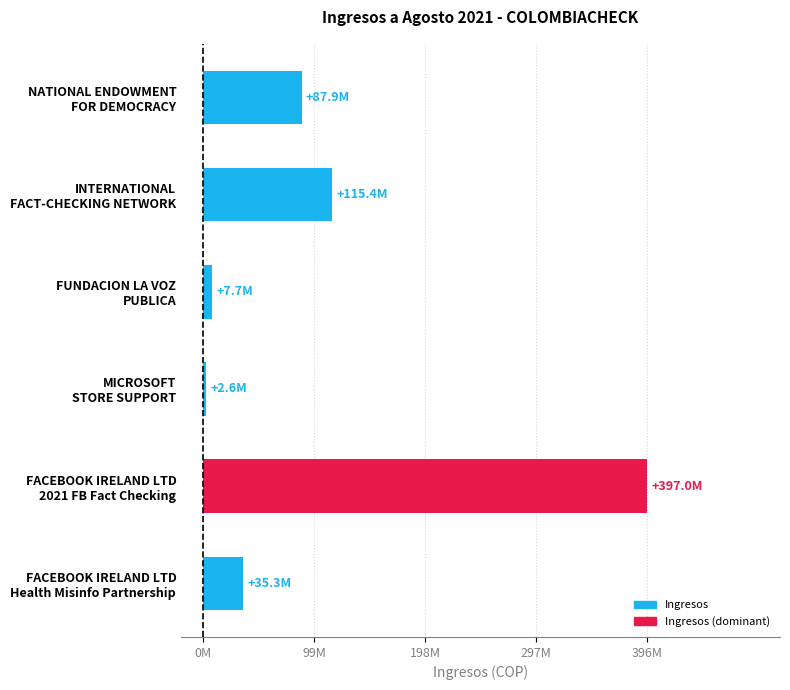

At which label is the value closest to 0?

MICROSOFT
STORE SUPPORT